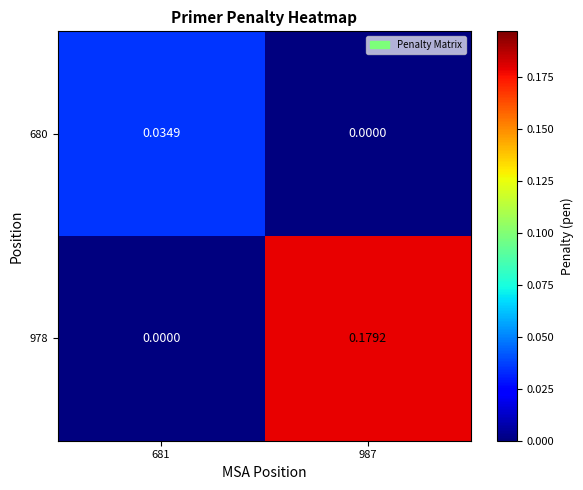

At which category is the sum across all series the highest?

987